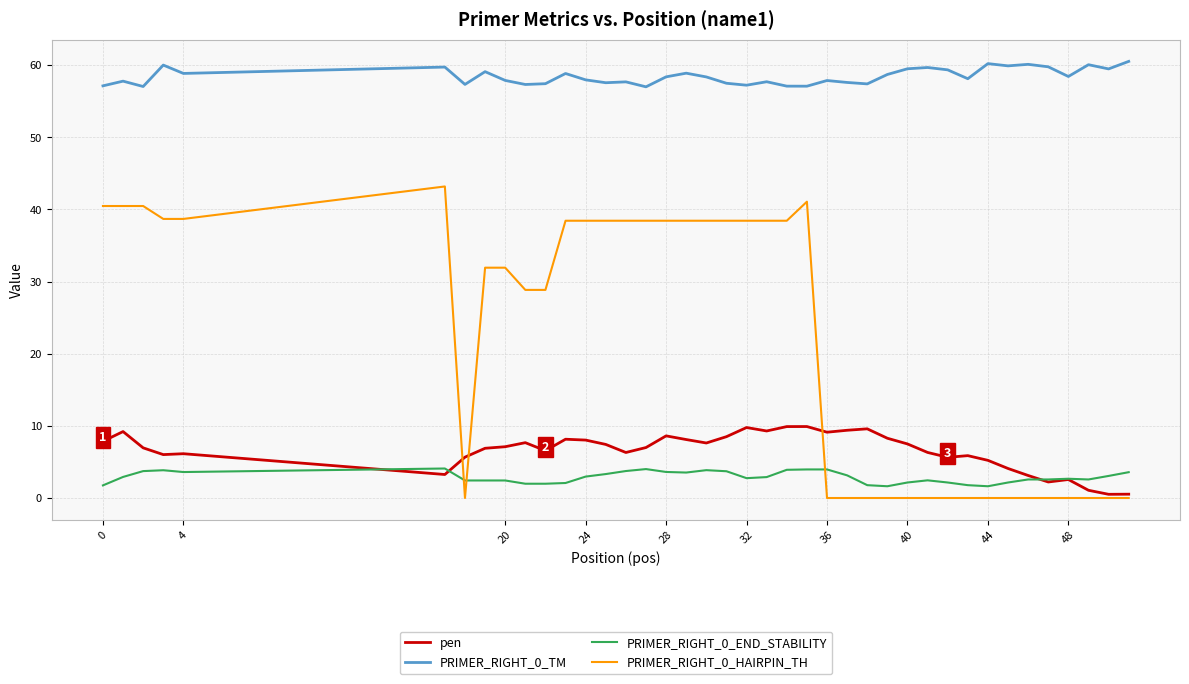

True or false: PRIMER_RIGHT_0_HAIRPIN_TH and PRIMER_RIGHT_0_TM intersect in this chart.

False